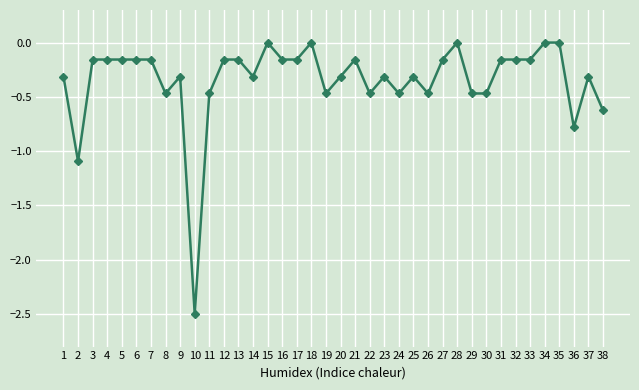

What is the change in value from 2 to 33?

+0.9